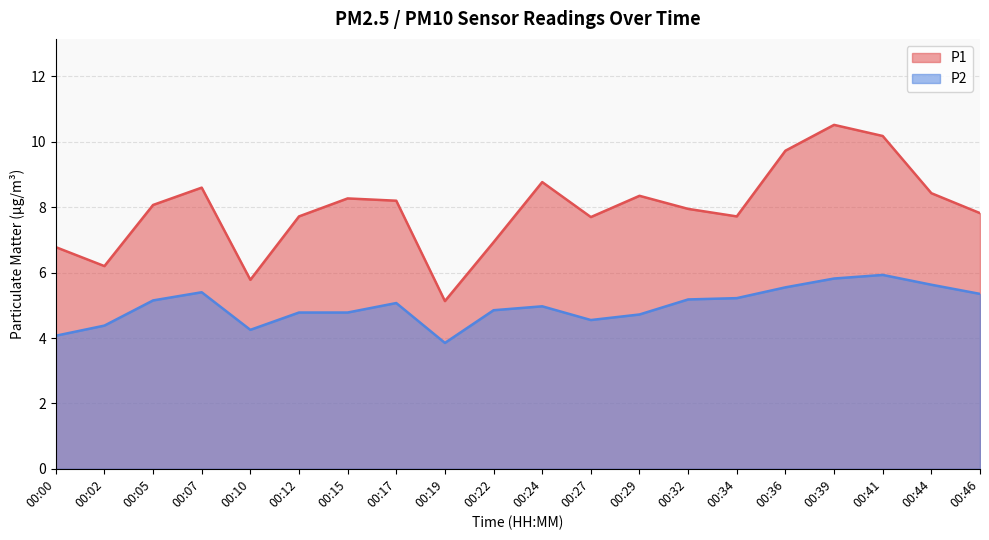

At which category does P2 reach its first local peak?

00:07